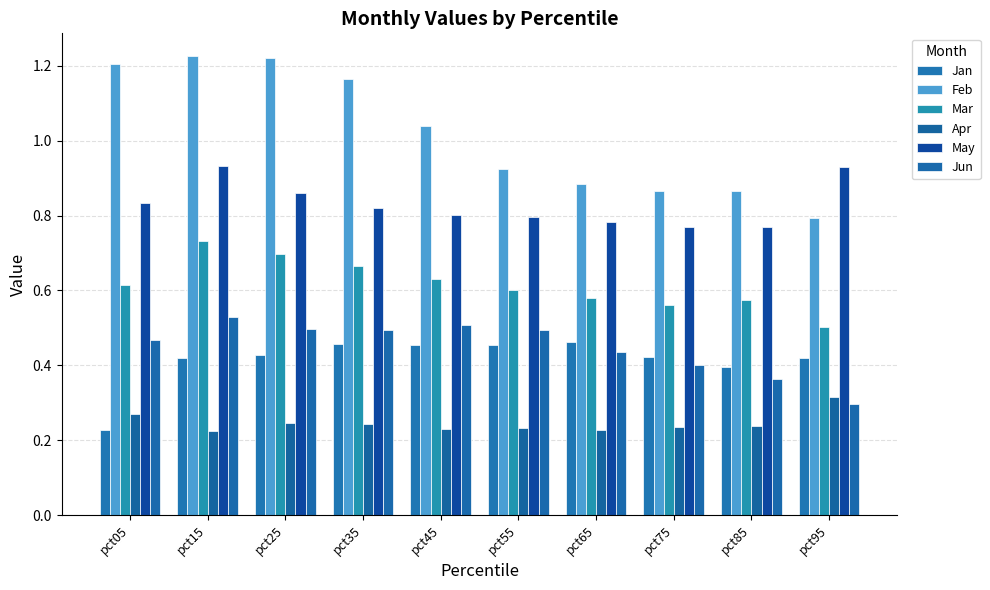

Rank the series at pct55 from highest to lowest value.

Feb, May, Mar, Jun, Jan, Apr